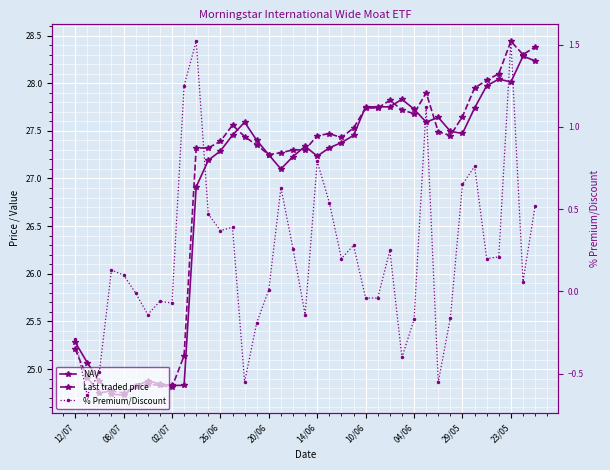

Where is the first local maximum for Last traded price?

26/06